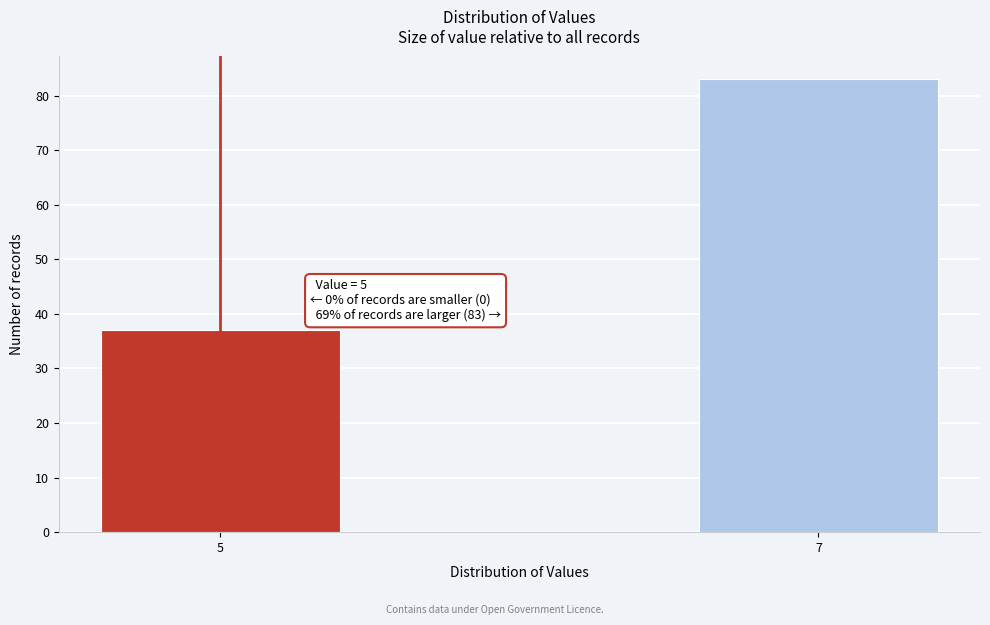

Reading left to right, extract all data points from this chart.

5=37	7=83